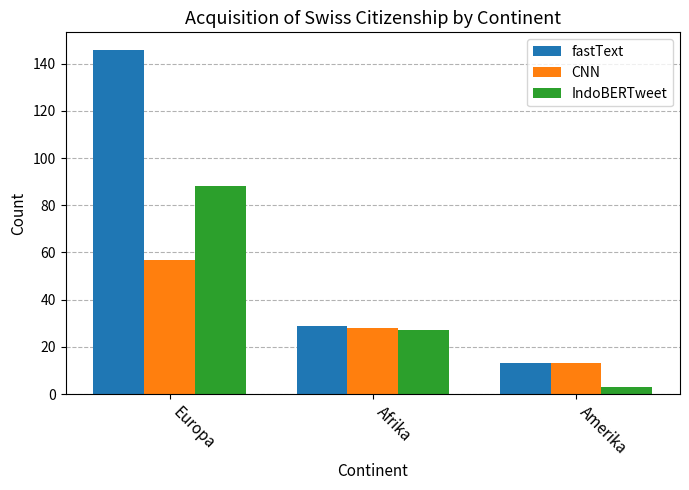

Reading left to right, extract all data points from this chart.

fastText: 146	29	13
CNN: 57	28	13
IndoBERTweet: 88	27	3